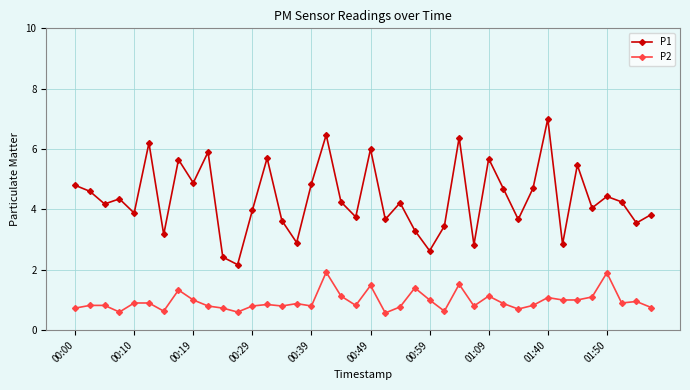

What is the average value of the P2 series?

1.0